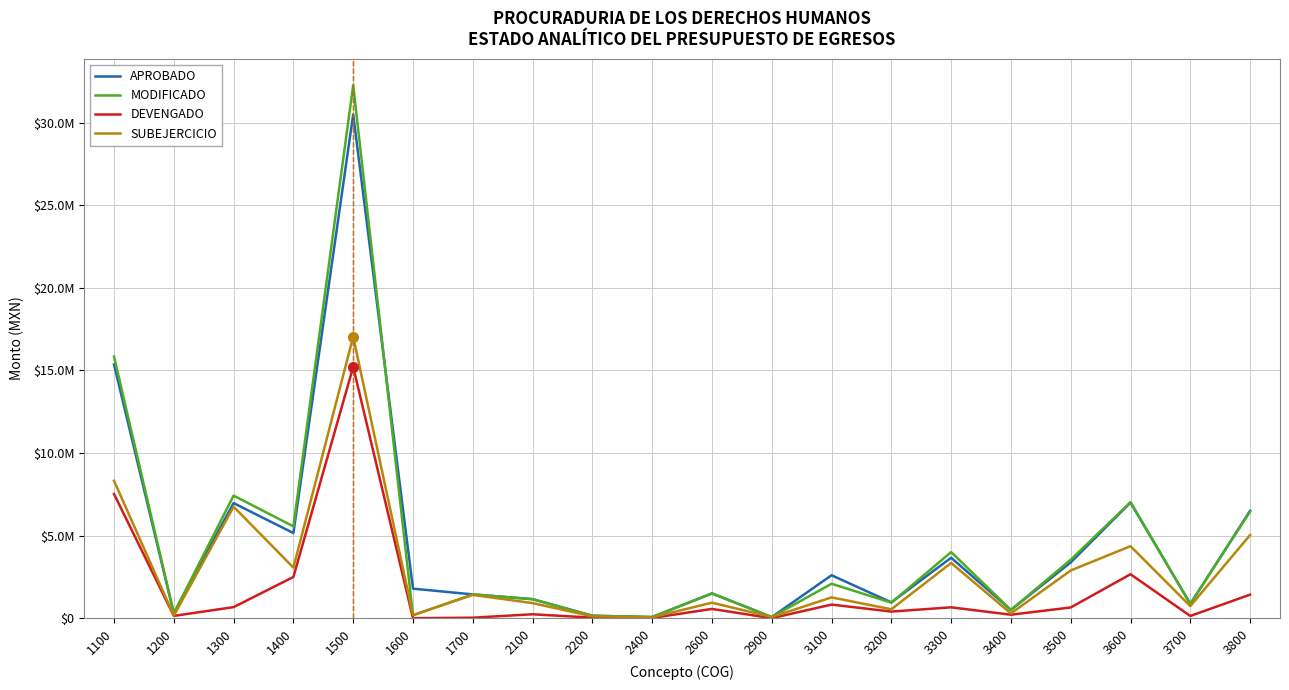

At which label does MODIFICADO reach its peak?

1500